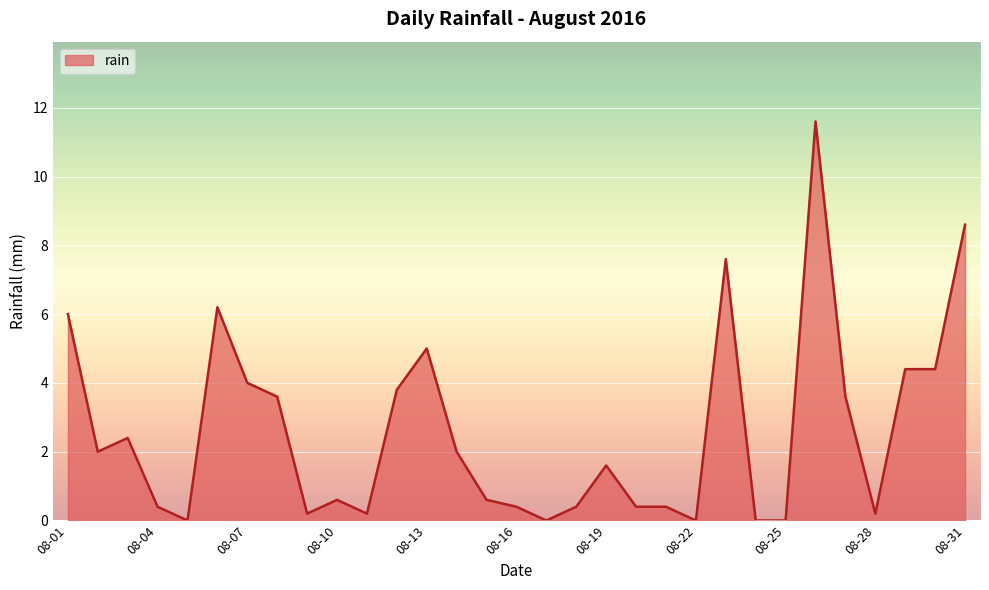

How many lines are shown in the chart?

1